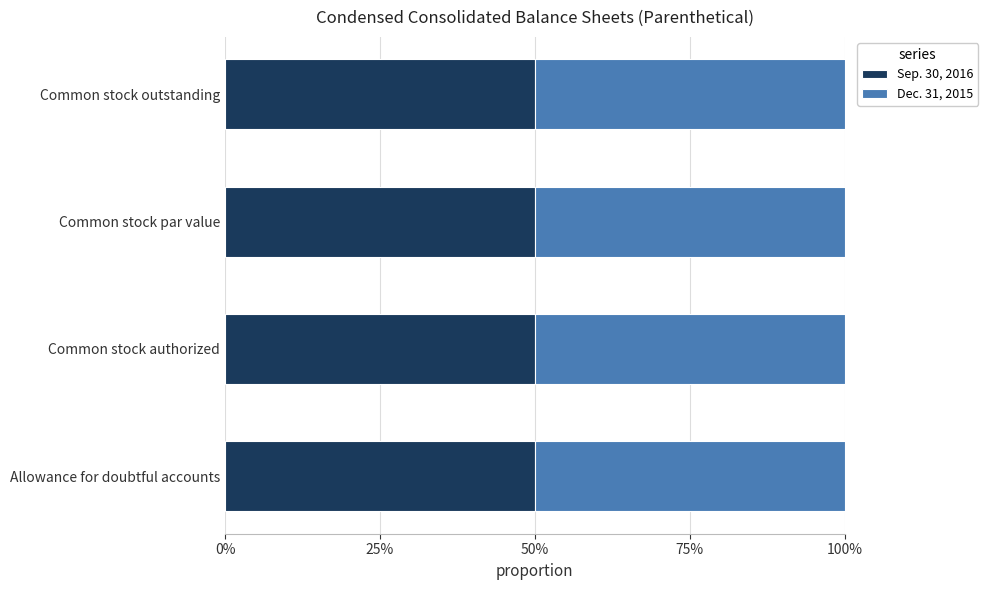

Which label corresponds to the largest value in the chart?

Common stock authorized